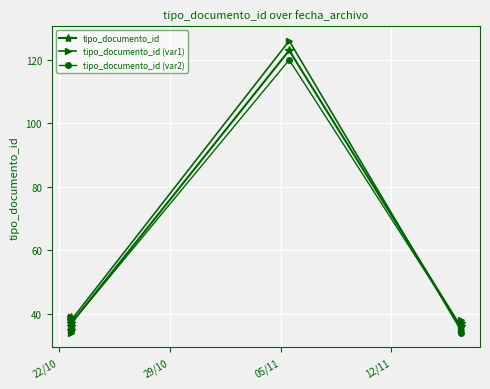

Reading right to left, what are all the values shown in this chart?

tipo_documento_id: 37	36	123	37	39	36	38	35
tipo_documento_id (var1): 38	35	126	38	38	39	39	34
tipo_documento_id (var2): 34	36	120	37	36	36	35	35